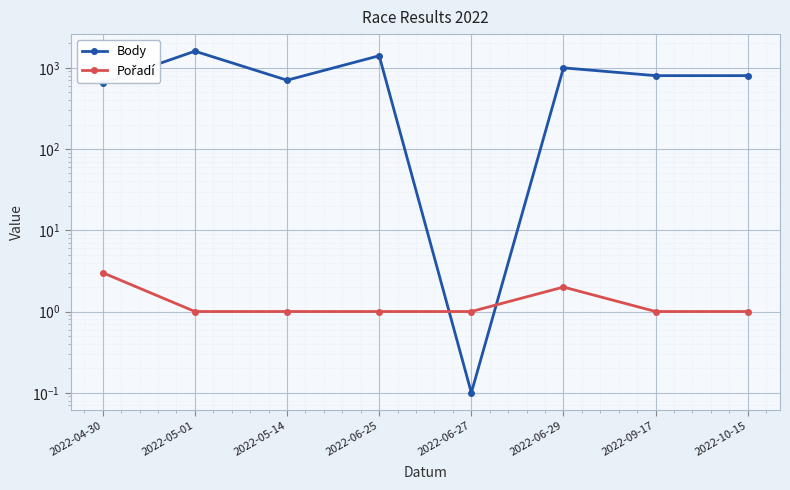

Reading right to left, extract all data points from this chart.

Body: 800.0	800.0	998.0	0.1	1406.0	703.0	1600.0	646.0
Pořadí: 1.0	1.0	2.0	1.0	1.0	1.0	1.0	3.0